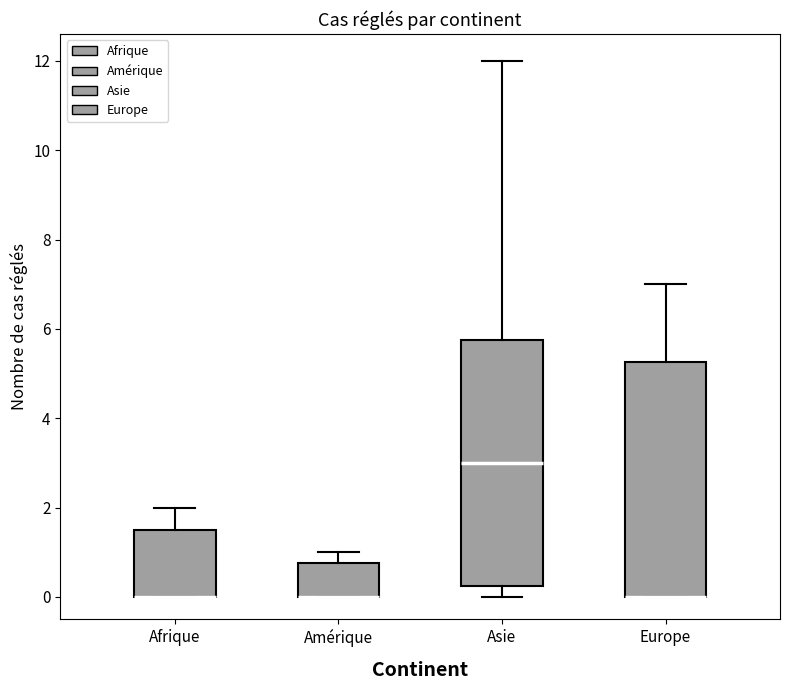

Reading left to right, read every box against the y-axis: the position of its median line, the range the box covers, and the ends of its whiskers. The values are not printed on the chart, so give them approximately, as read against the axis.

Afrique: median 0.0 (drawn on the box's lower edge), box 0.0 to 1.6, whiskers 0.0 to 2.0
Amérique: median 0.0 (drawn on the box's lower edge), box 0.0 to 0.8, whiskers 0.0 to 1.0
Asie: median 3.0, box 0.2 to 5.8, whiskers 0.0 to 12.0
Europe: median 0.0 (drawn on the box's lower edge), box 0.0 to 5.2, whiskers 0.0 to 7.0